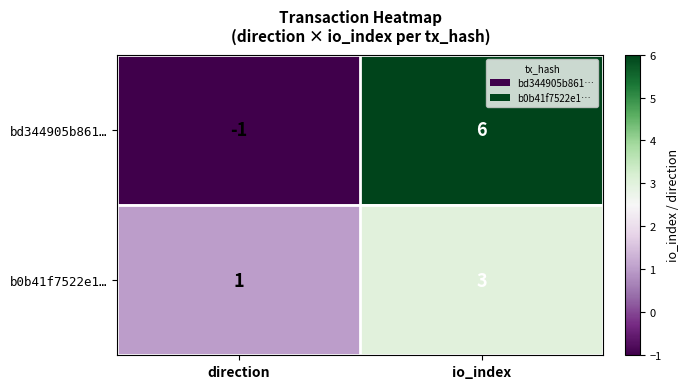

The b0b41f7522e1… series shows 1 at direction. True or false?

True